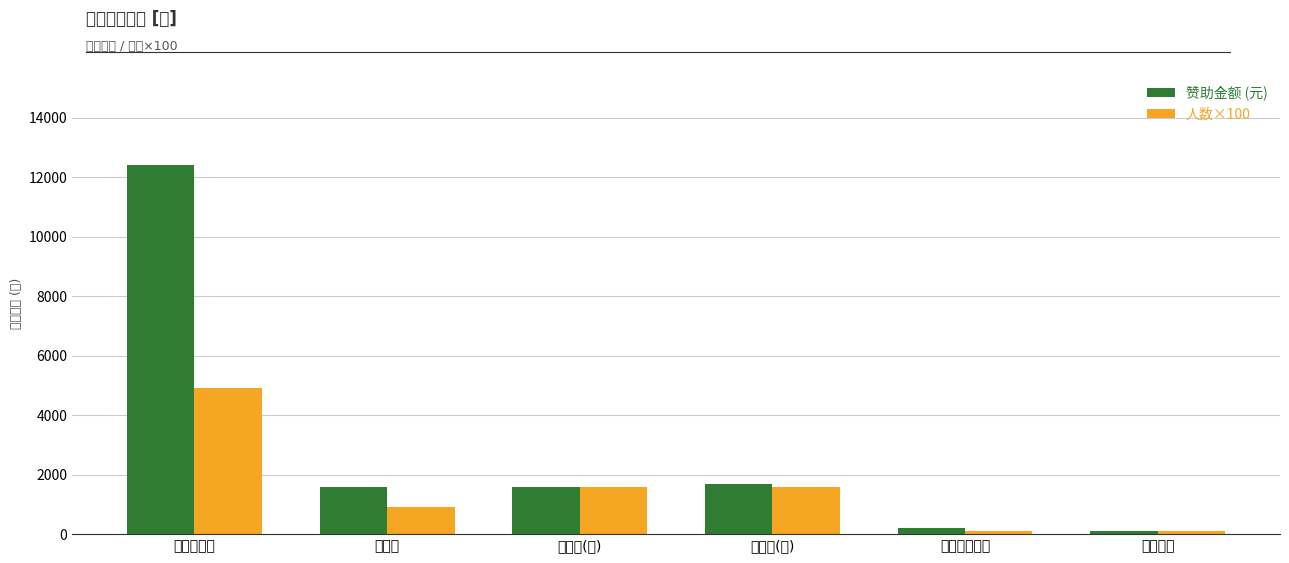

Is the value of 赞助金额 (元) at 大水田垌尾村 greater than the value of 人数×100 at 光坡村?

No